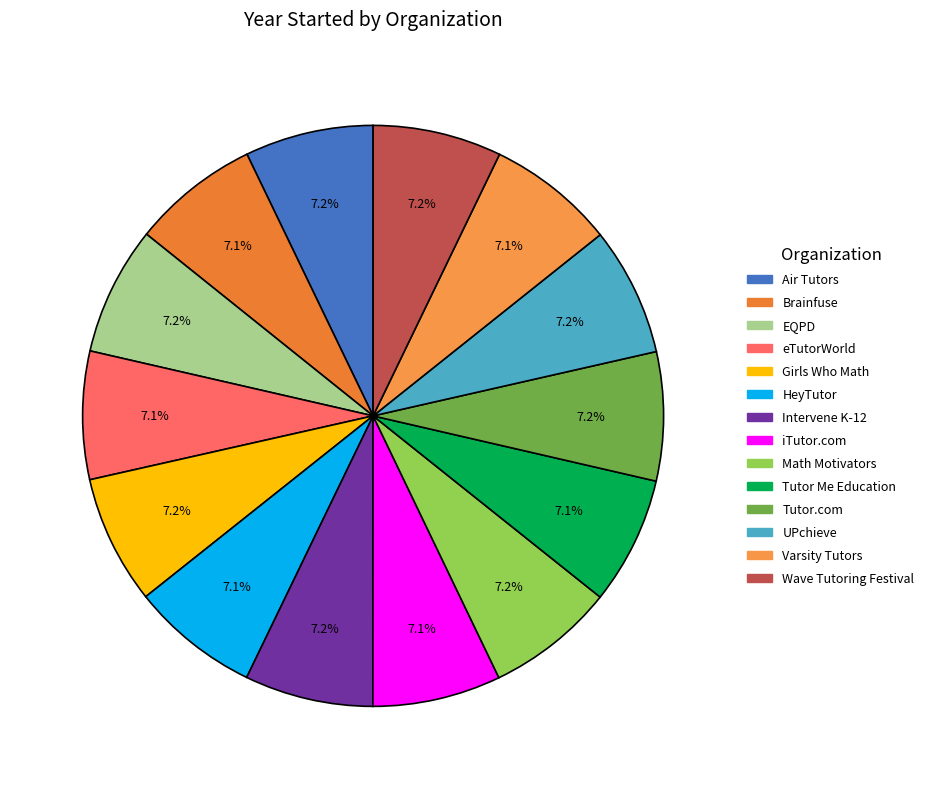

Combined, what portion of the pie is iTutor.com and Tutor Me Education?

14.3%